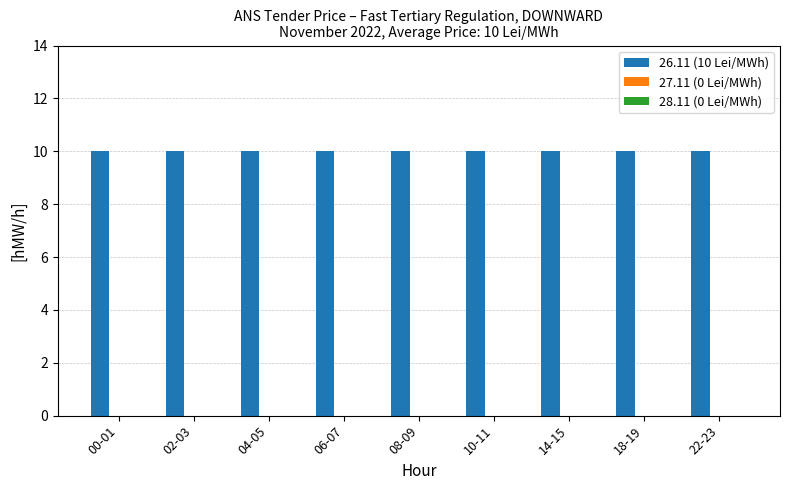

Which has a higher value, 14-15 or 08-09?

14-15